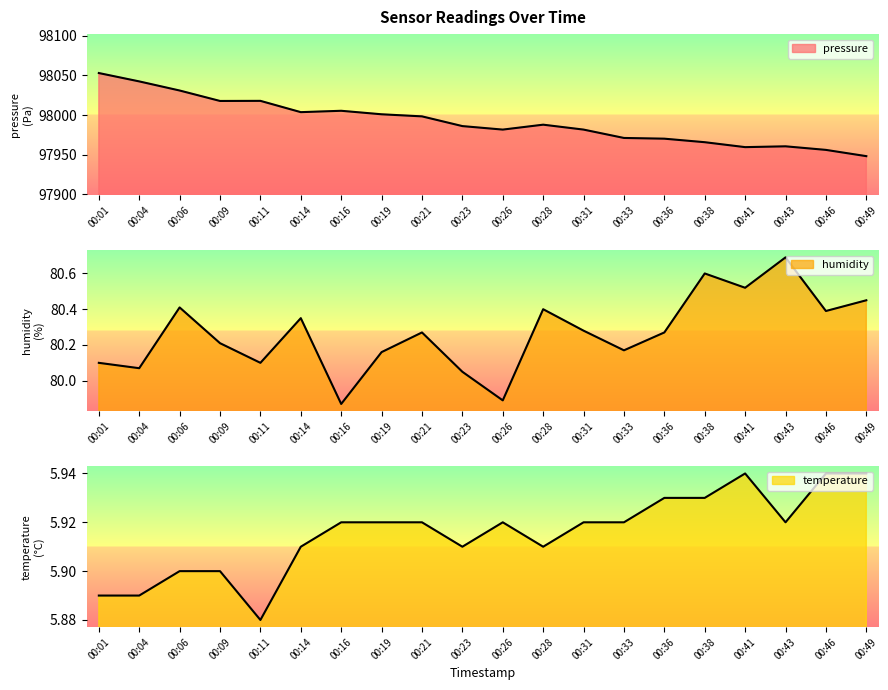

What is the average value of the temperature series?

5.9